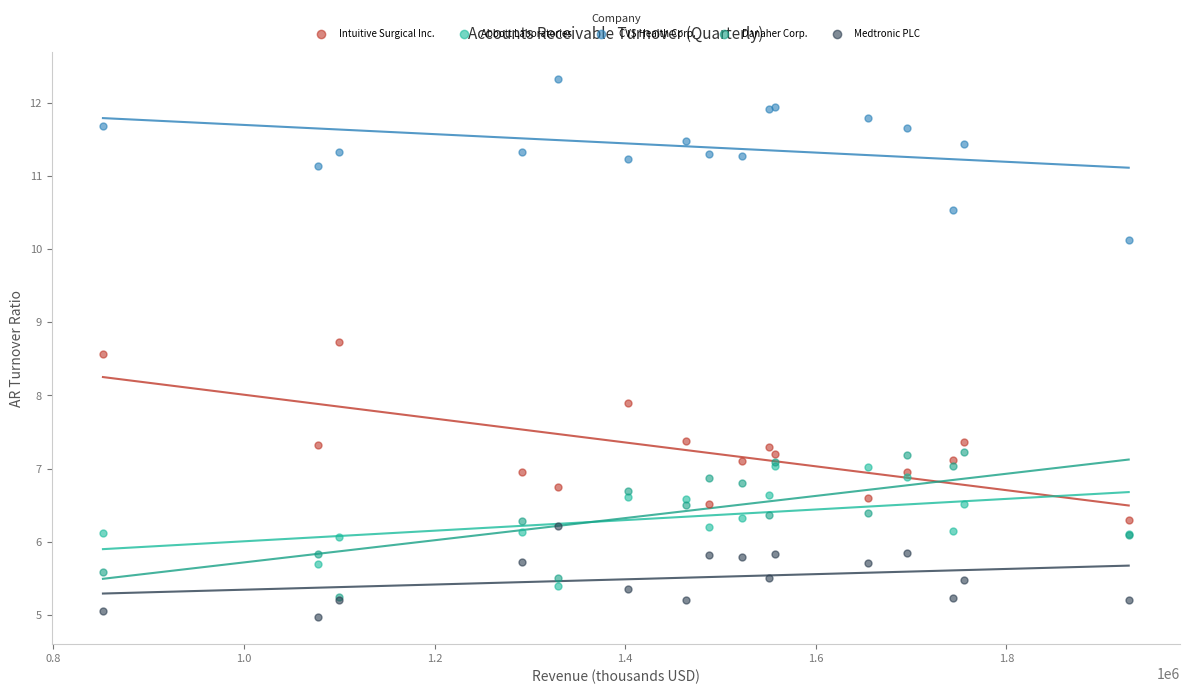

Across all series, what Y value is closest to 8?

7.9